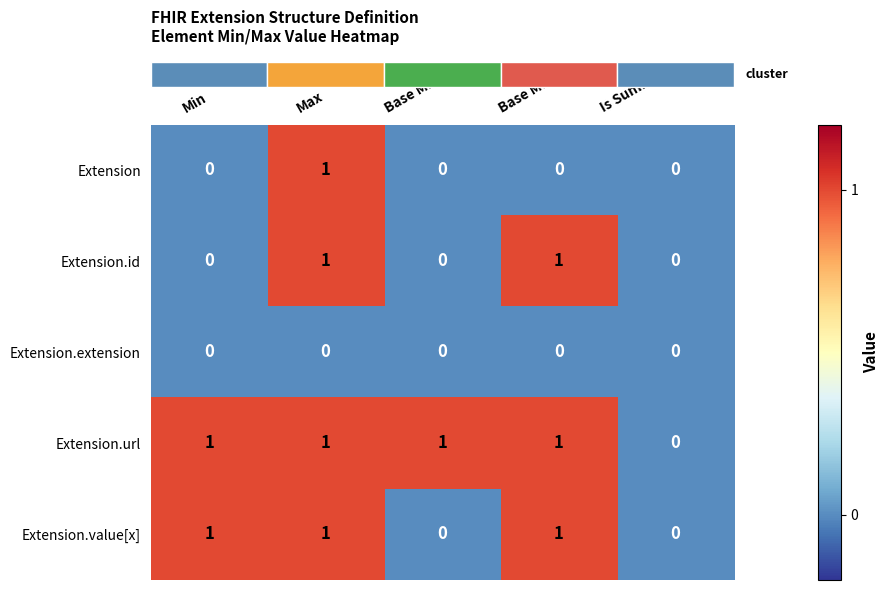

Which category has the highest value in the Extension series?

Max